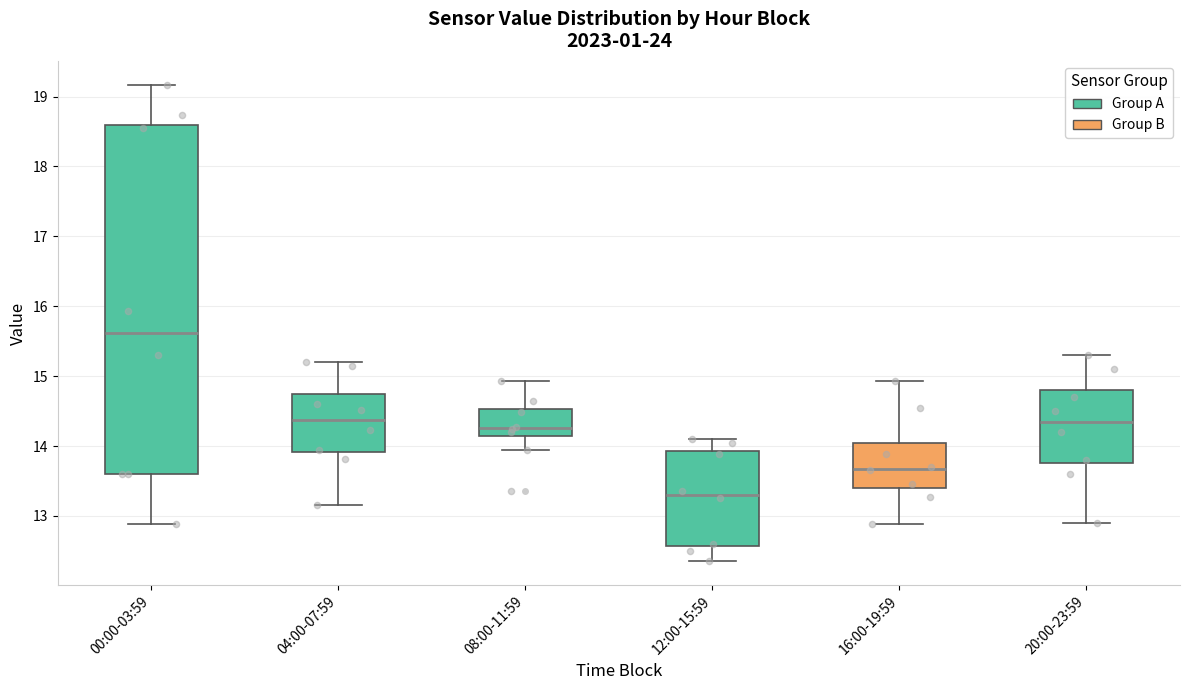

Which box is the tallest, from its lower edge to its upper edge?

00:00-03:59